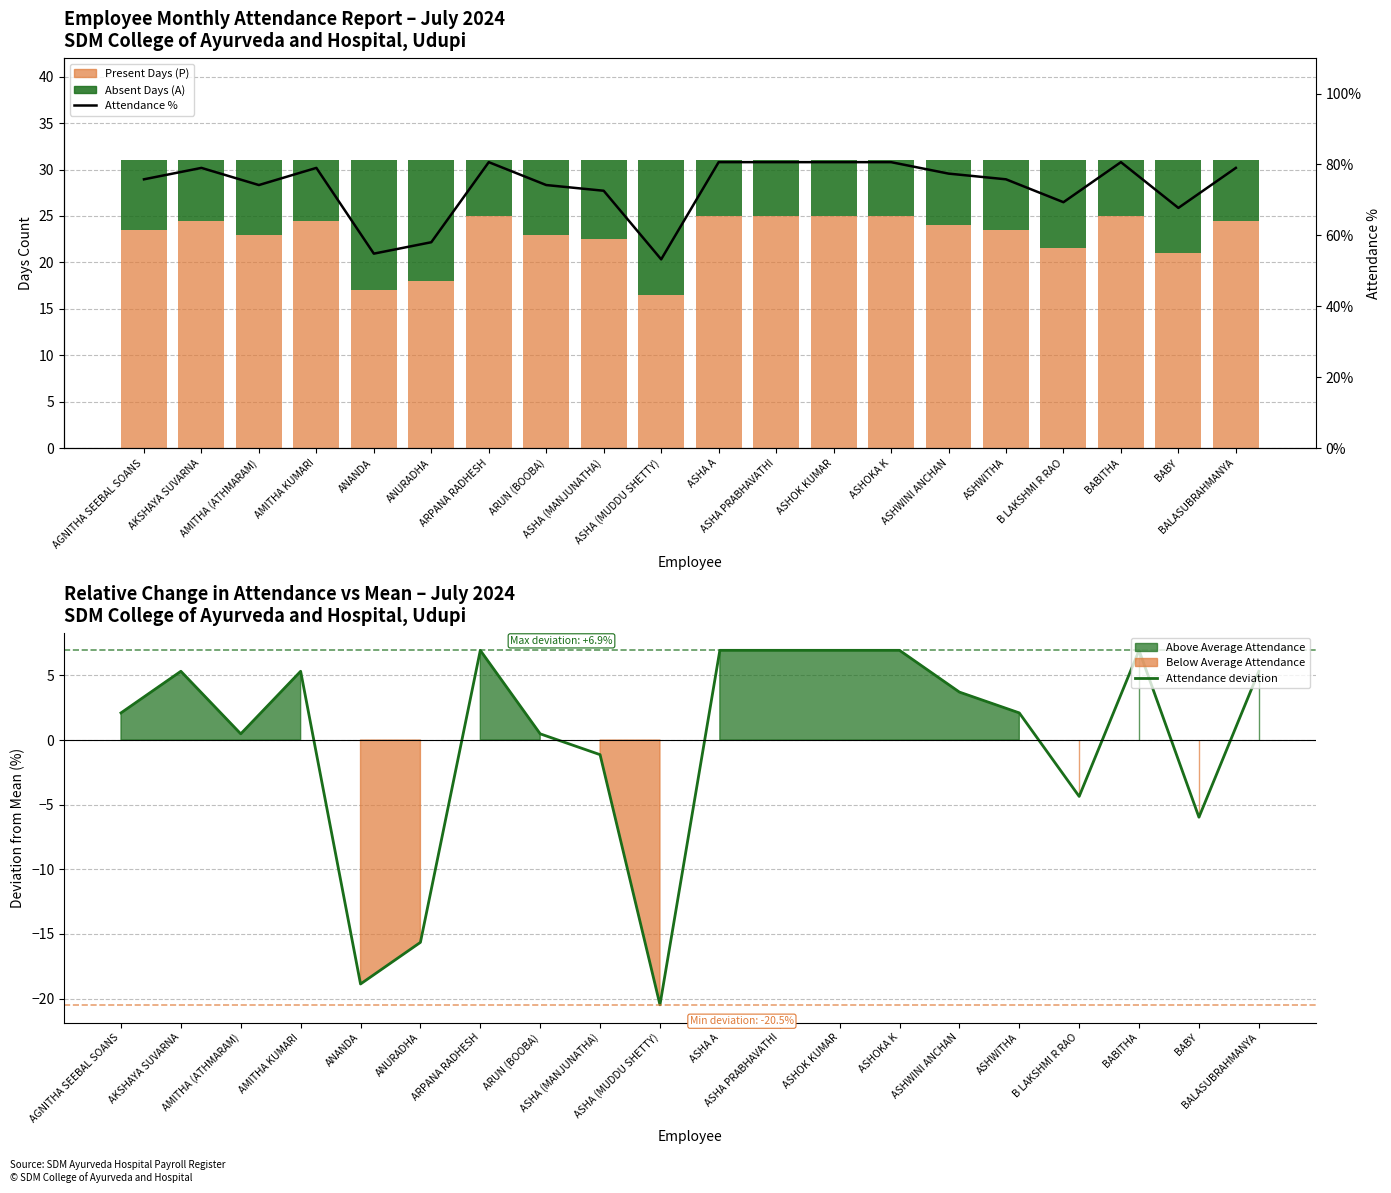

Rank the series at ASHOK KUMAR from lowest to highest value.

Absent Days (A), Attendance deviation, Present Days (P), Attendance %